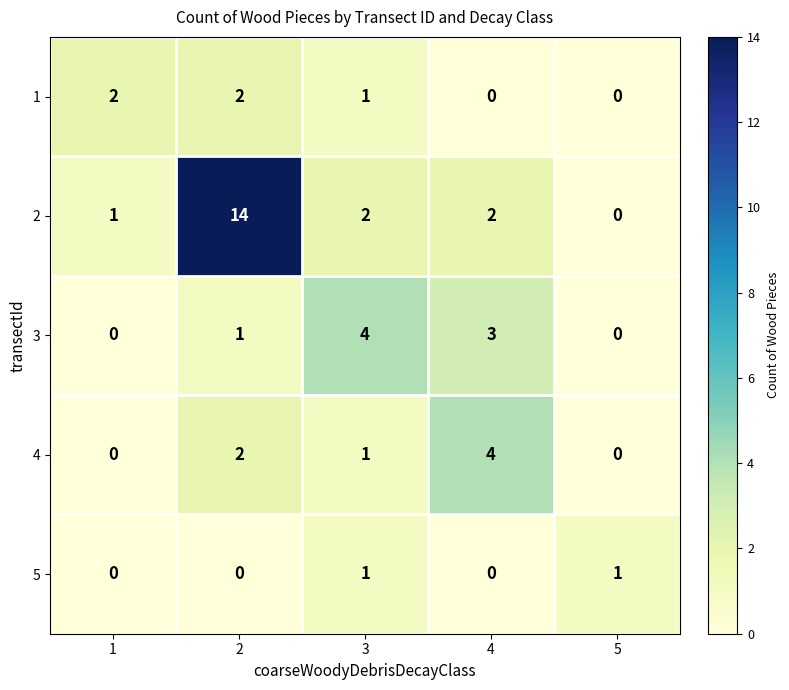

At which category is the sum across all series the highest?

2